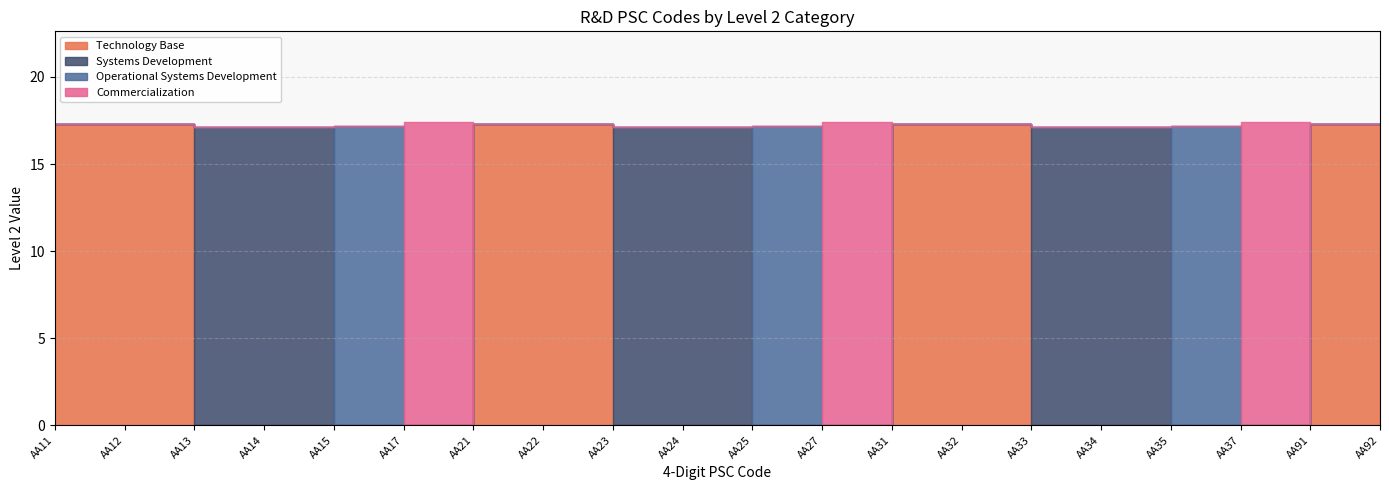

Between AA37 and AA91, which series saw the biggest shift?

Commercialization